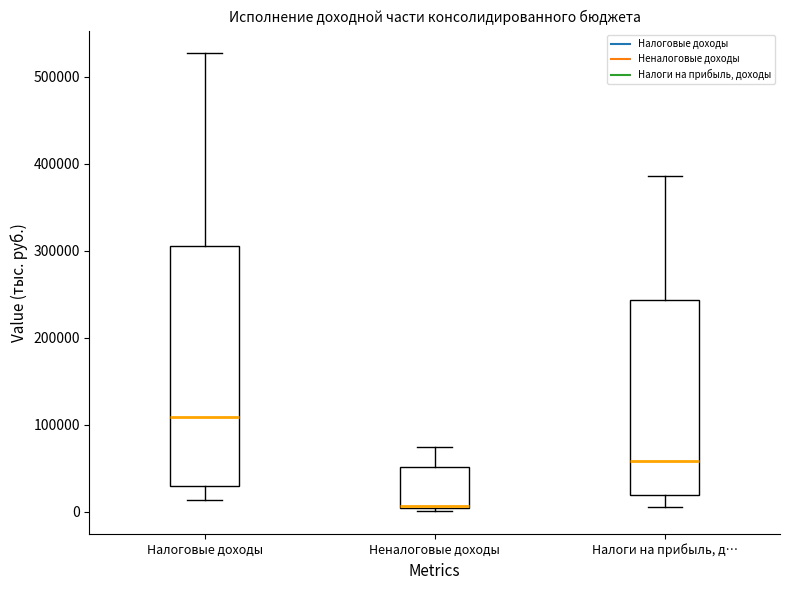

Where does the lower whisker of the box for Налоги на прибыль, д… end on the y-axis? The values are not printed on the chart, so give them approximately, as read against the axis.

10000